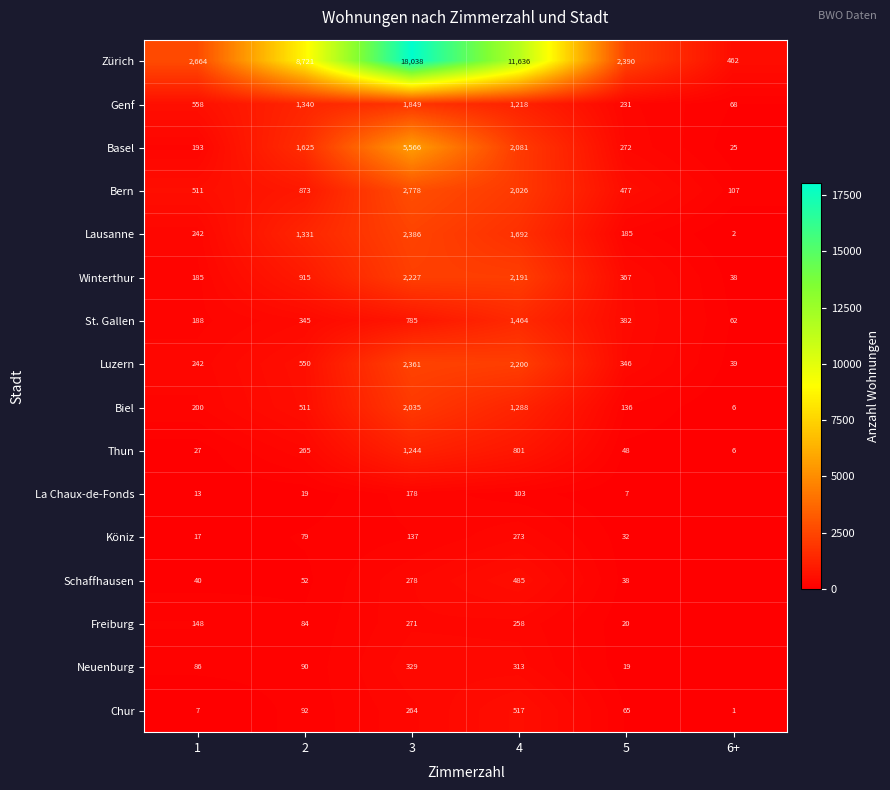

At how many categories does at least one series exceed 1501?

5